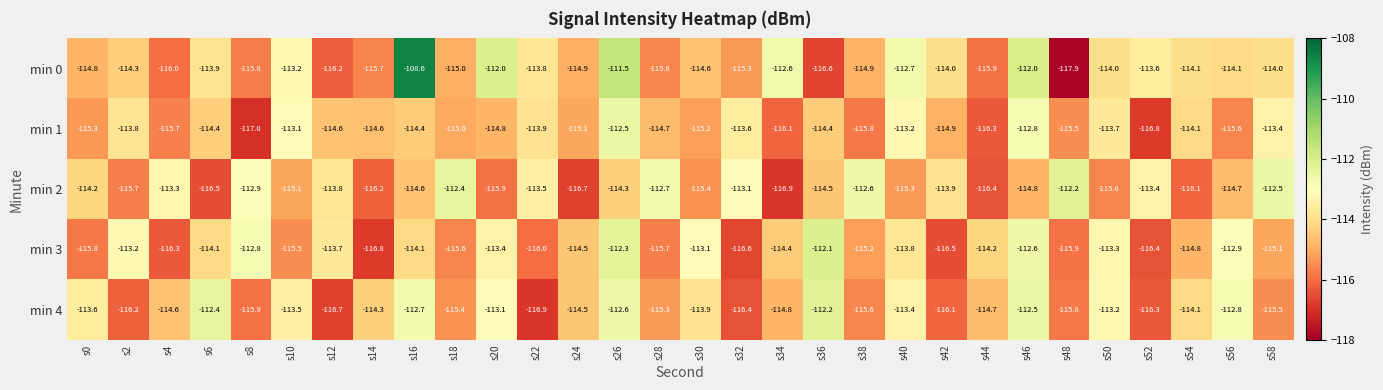

True or false: min 2 has a value of -53.2 at s18.

False